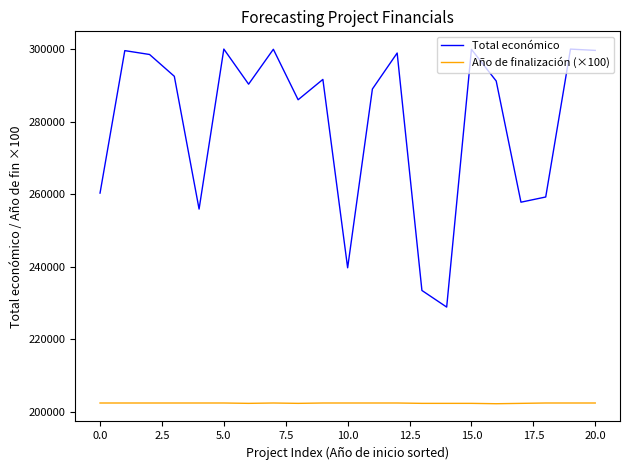

Rank the series by their average value, from highest to lowest.

Total económico, Año de finalización (×100)